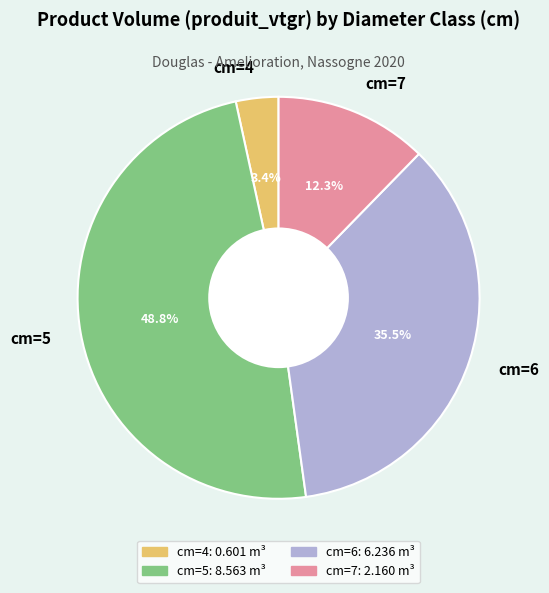

True or false: cm=7 accounts for 7% of the total.

False